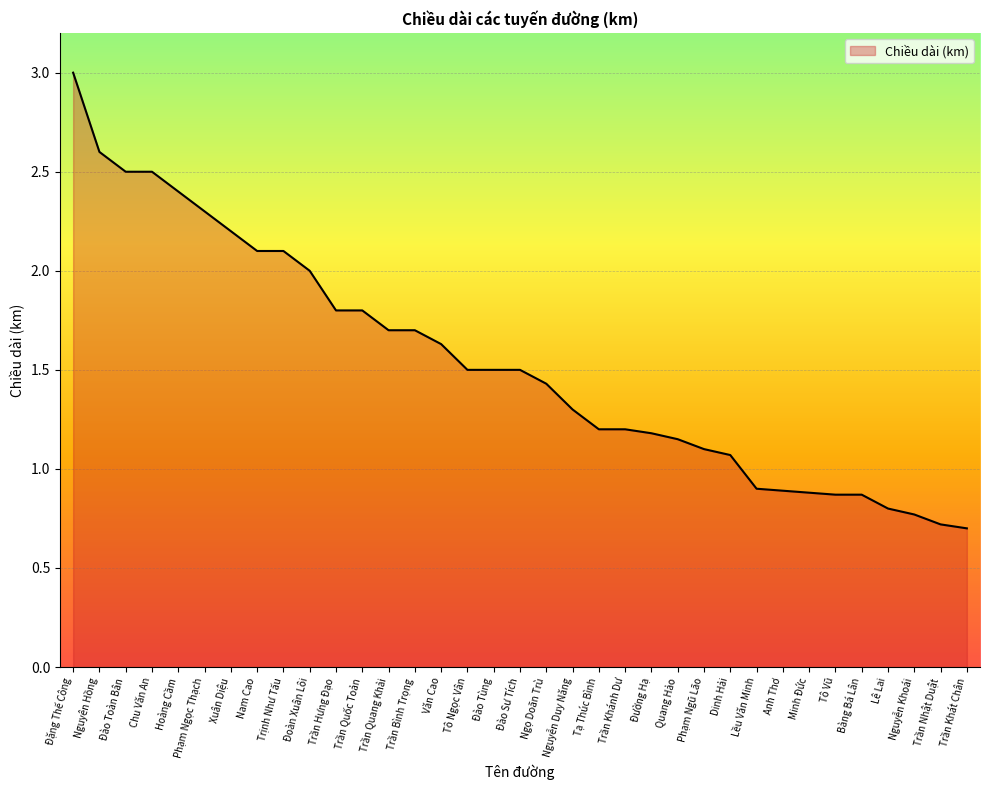

What position from the right is Nguyễn Khoái?

3